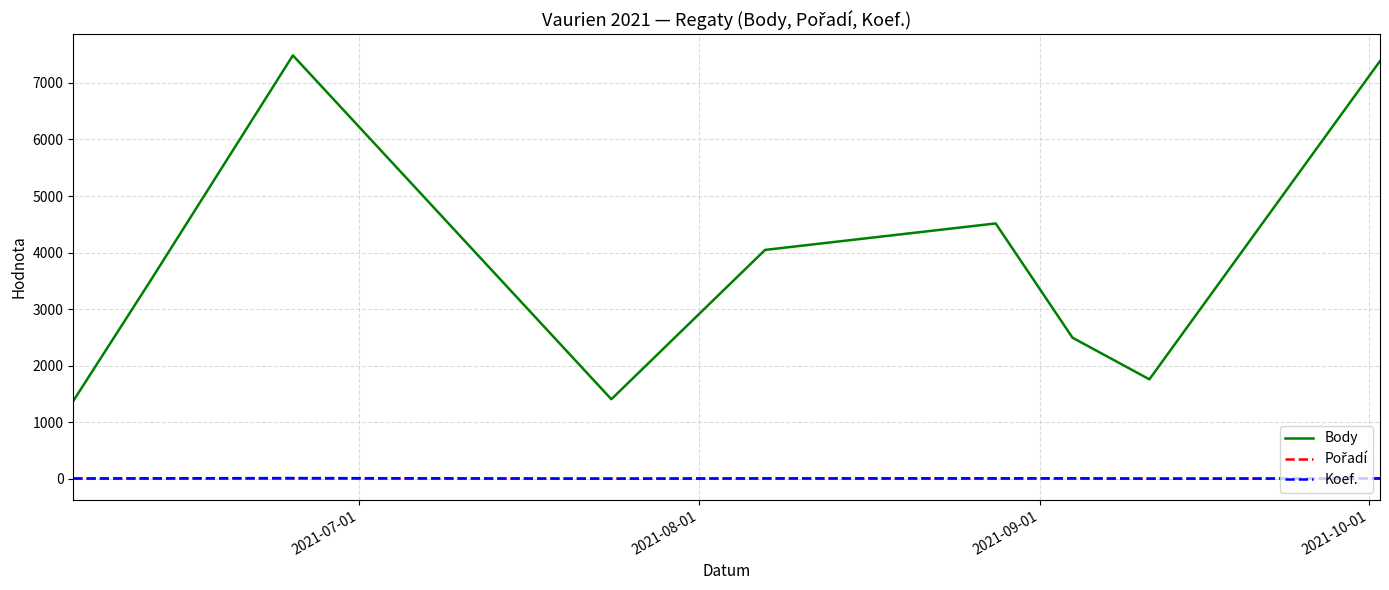

True or false: Body and Koef. cross at least once.

False